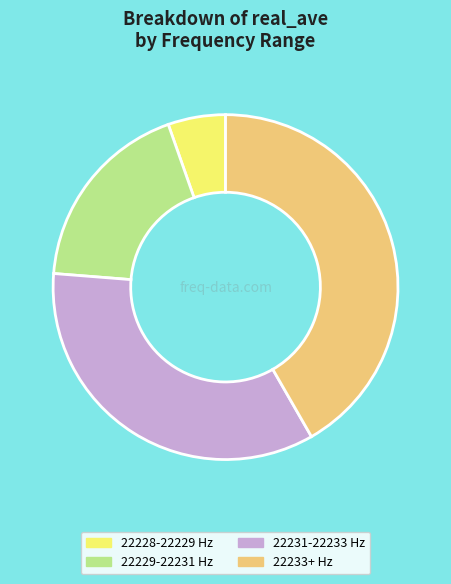

Is it true that 22233+ Hz is 32% of the pie?

False